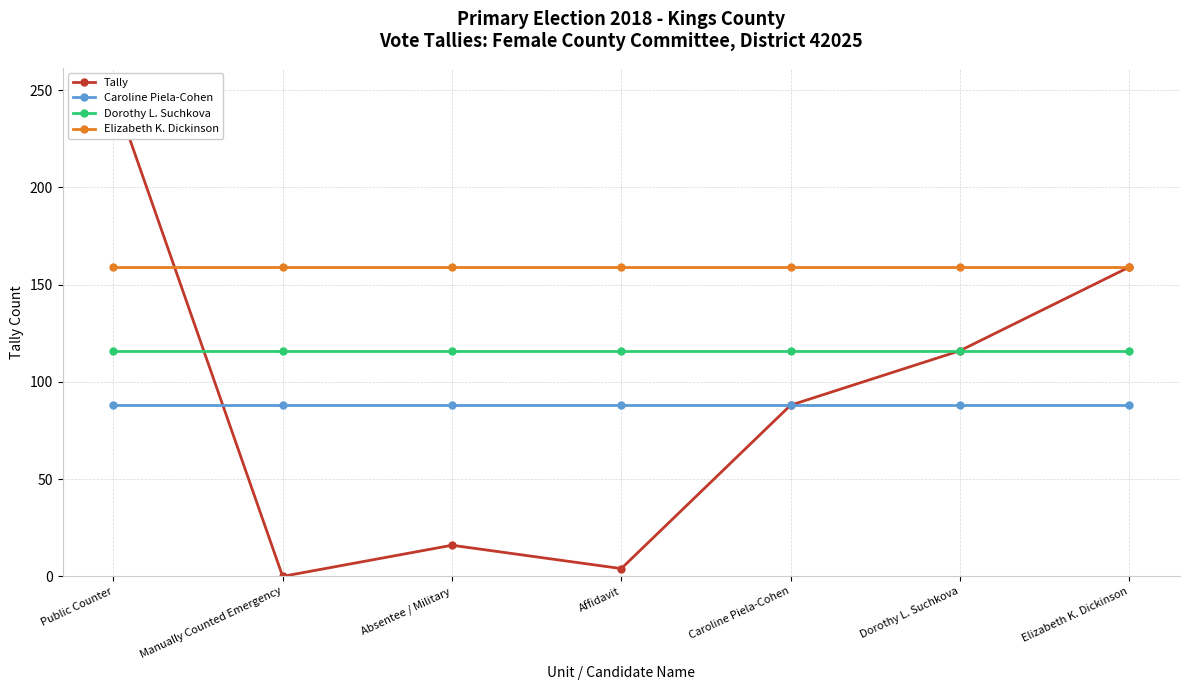

Between which two adjacent categories do Dorothy L. Suchkova and Tally first intersect?

Public Counter and Manually Counted Emergency